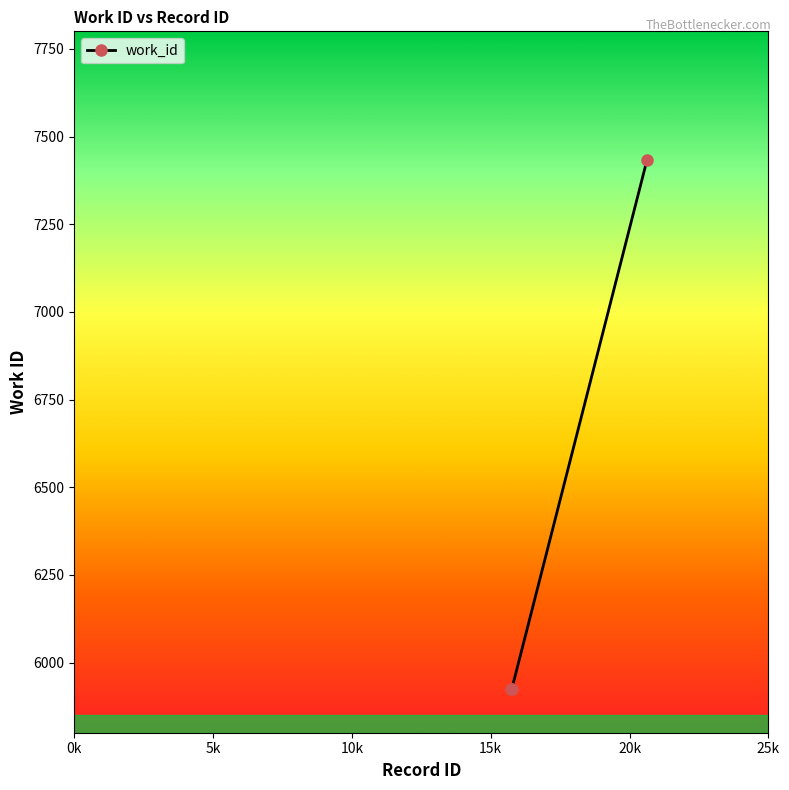

What is the minimum value shown in the chart?

5925